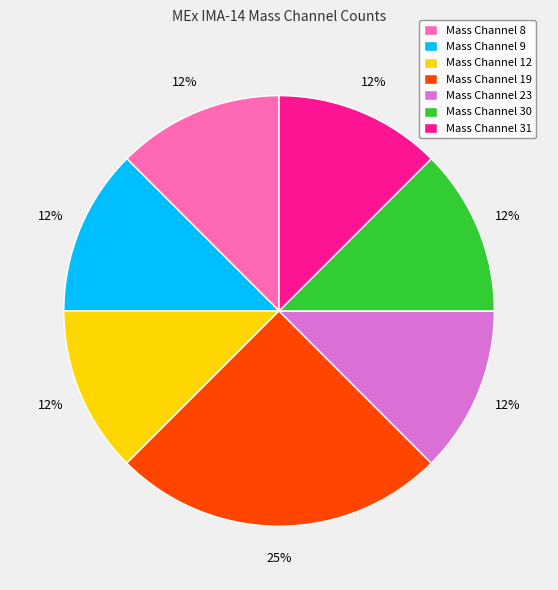

True or false: Mass Channel 31 accounts for 6% of the total.

False